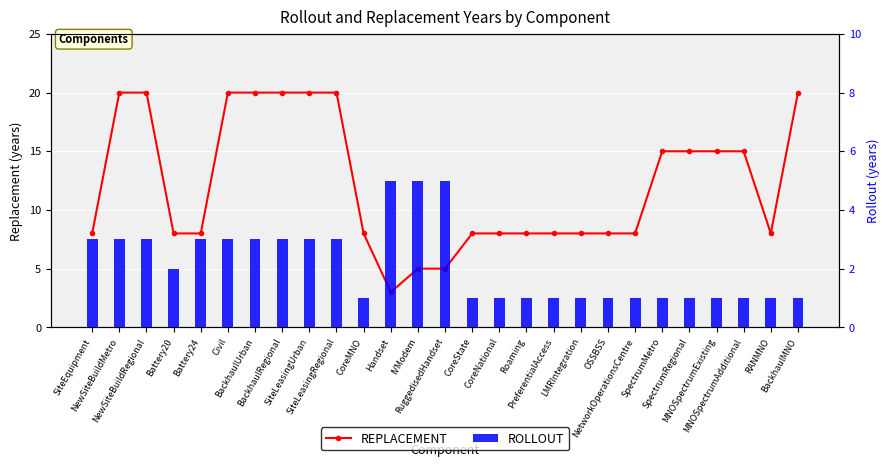

What is the sum of the ROLLOUT values at CoreState and RANMNO?

2